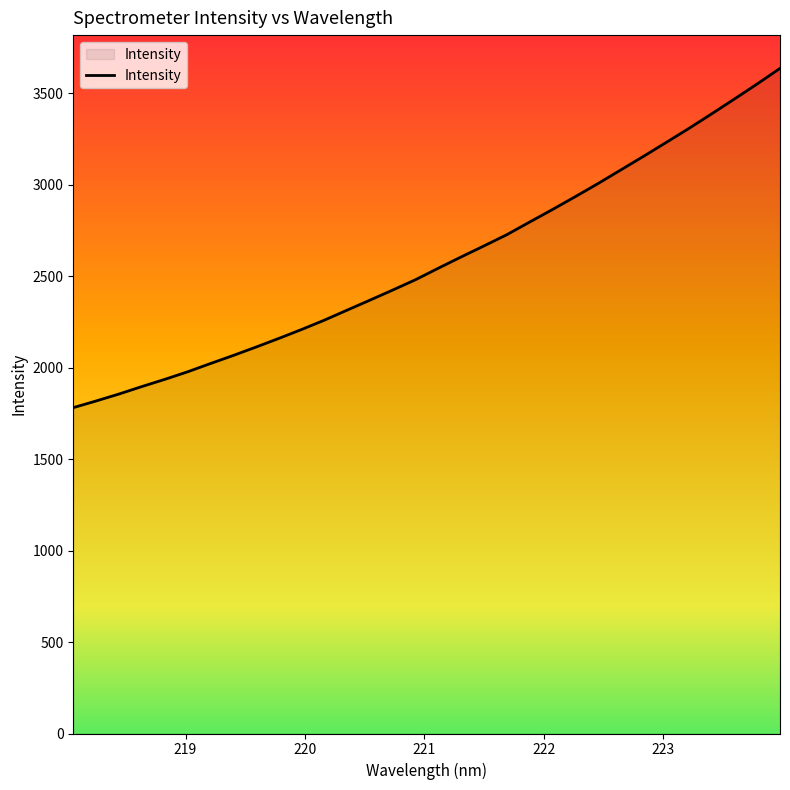

What is the greatest value displayed?

3635.9